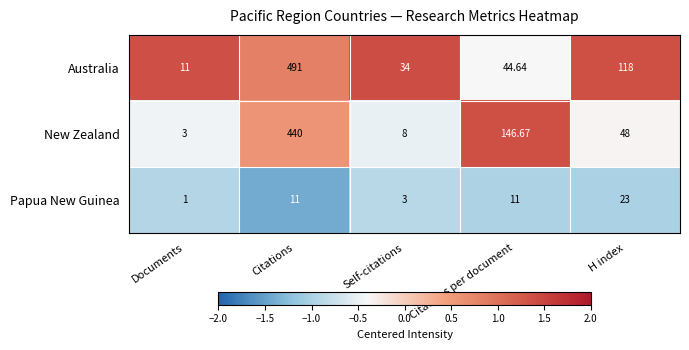

At which label does Australia reach its peak?

Citations